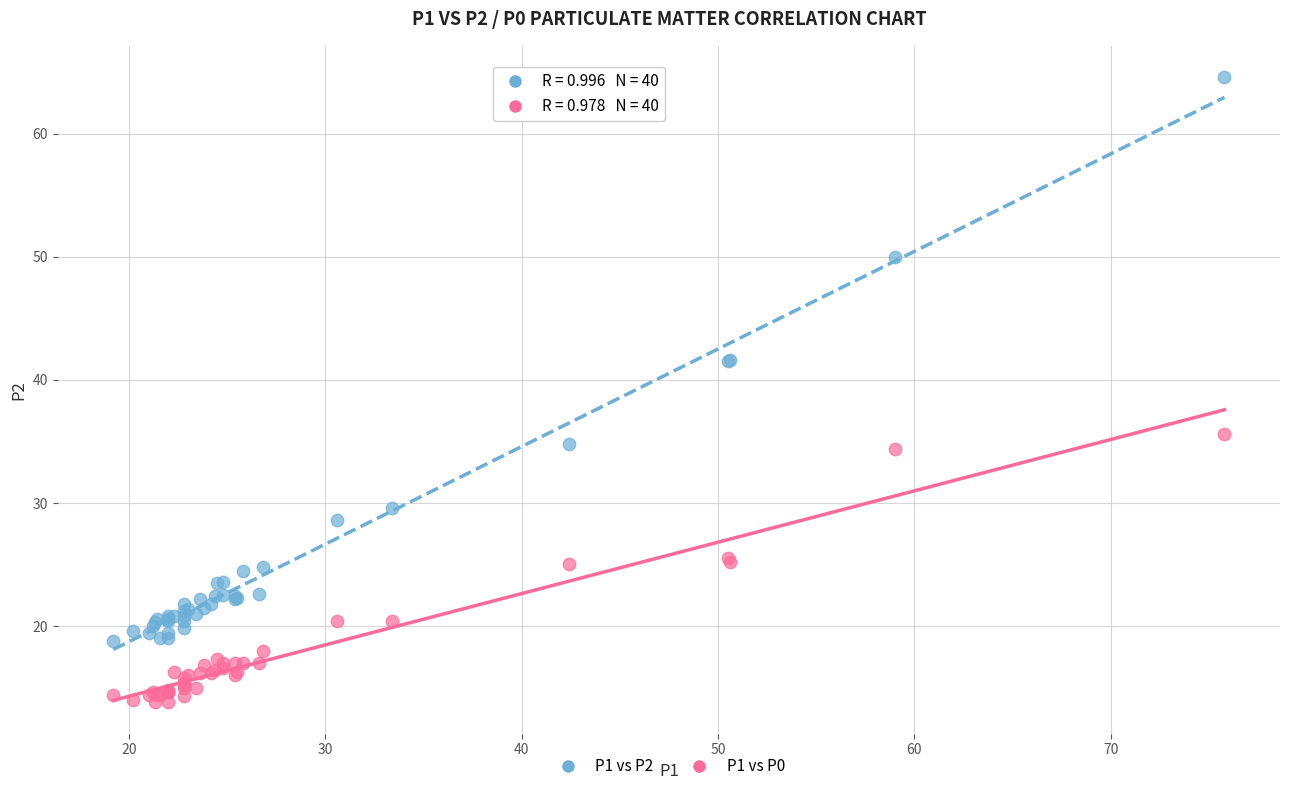

Which series has the widest spread of Y values?

P1 vs P2